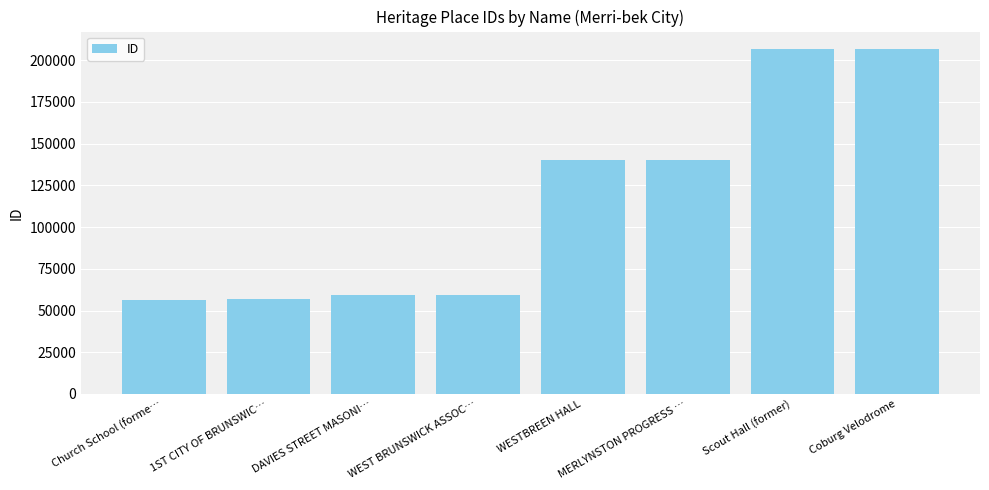

What is the value of the 6th bar from the left?

140020